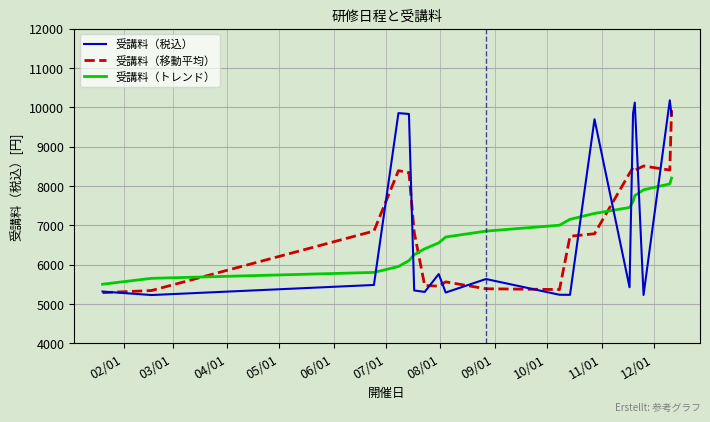

Which series has the largest range (max minus min)?

受講料（税込）